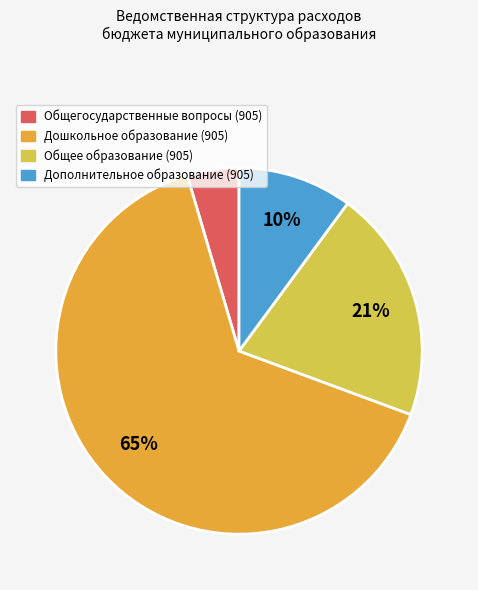

Is there a majority slice in this chart?

Yes